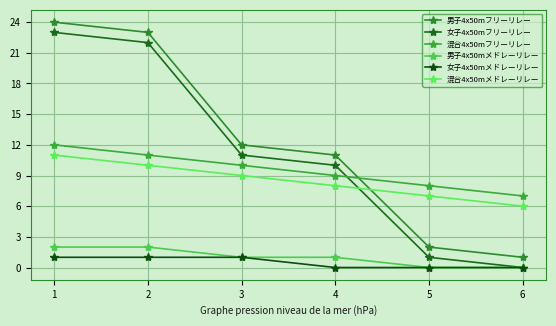

Between 5 and 6, which series saw the biggest shift?

男子4x50mフリーリレー